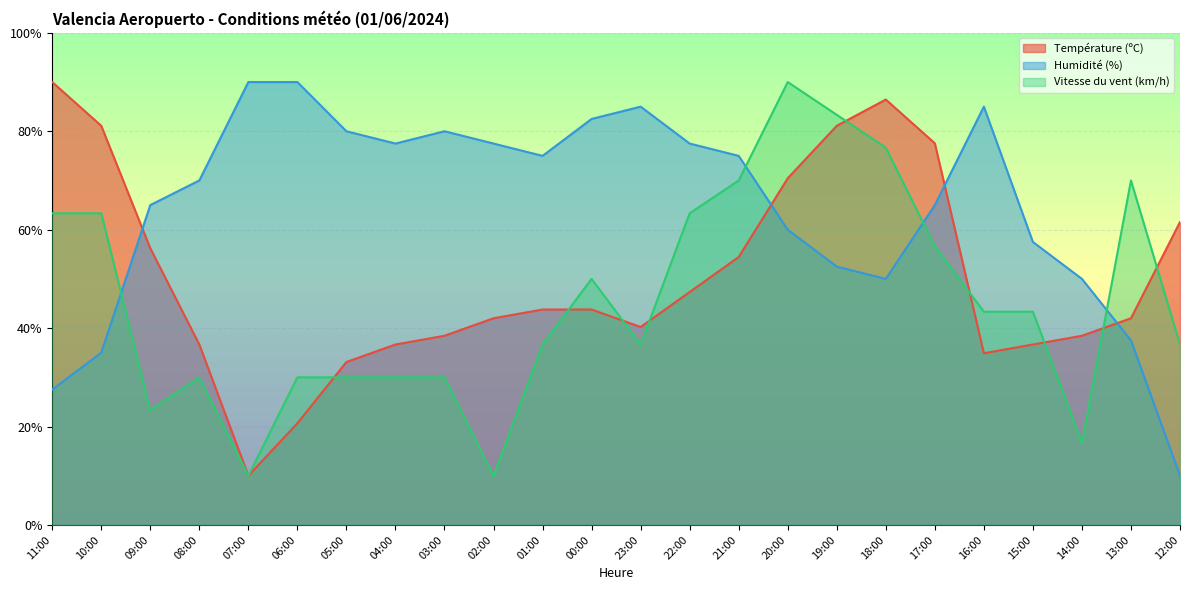

The Température (ºC) series shows 36.7 at 15:00. True or false?

True